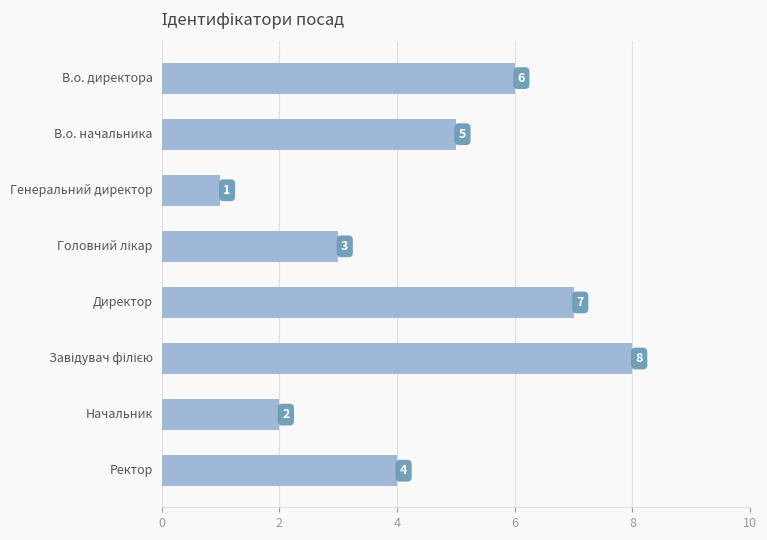

How many bars are there in total?

8